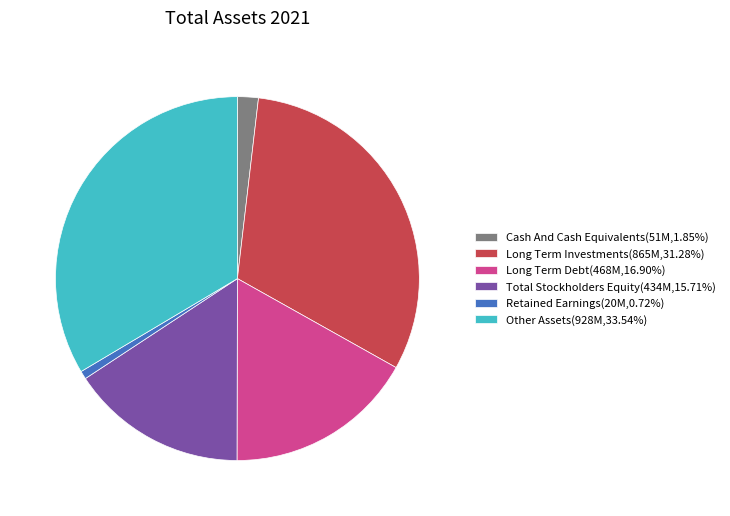

Combined, do Other Assets(928M,33.54%) and Long Term Investments(865M,31.28%) account for over 50%?

Yes